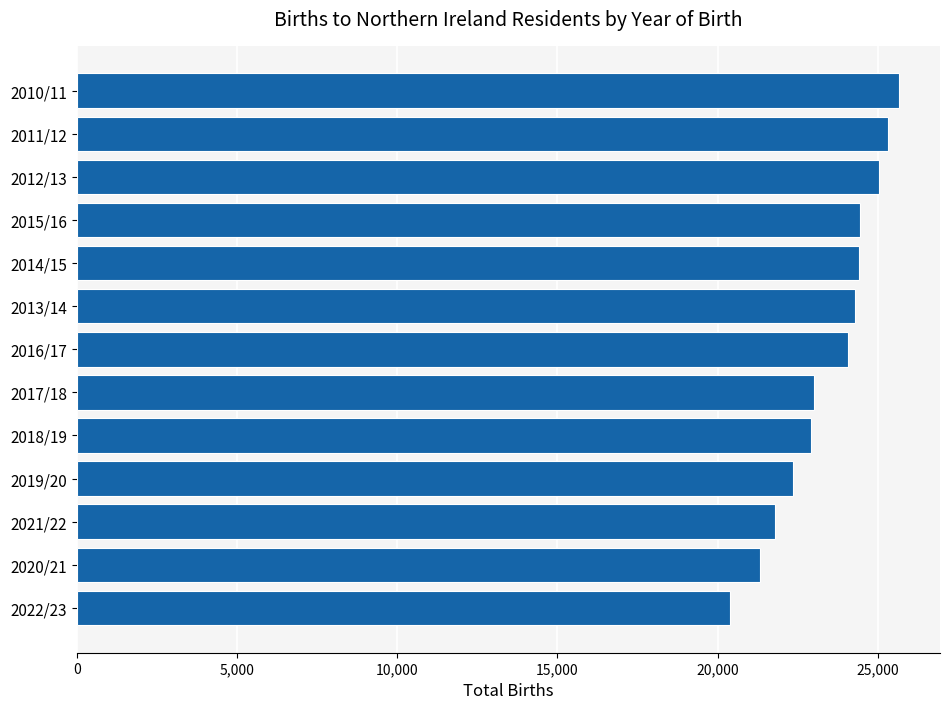

What is the difference between the second highest and minimum values?

4925